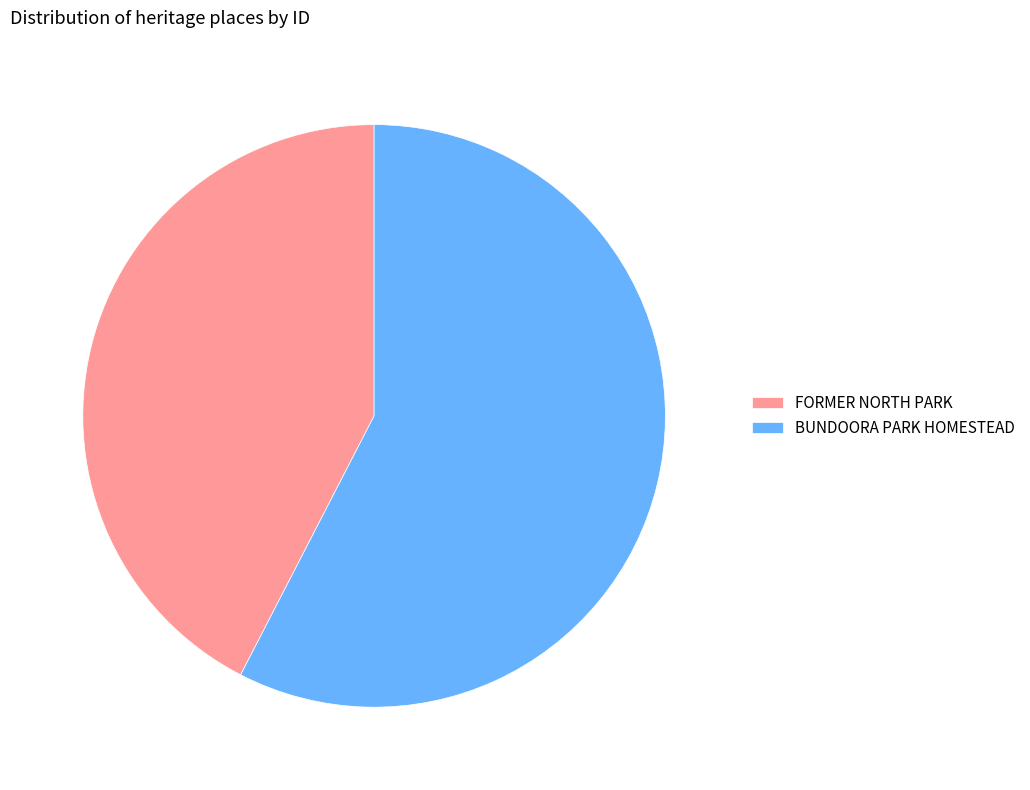

Is there any slice that represents more than half of the pie?

Yes